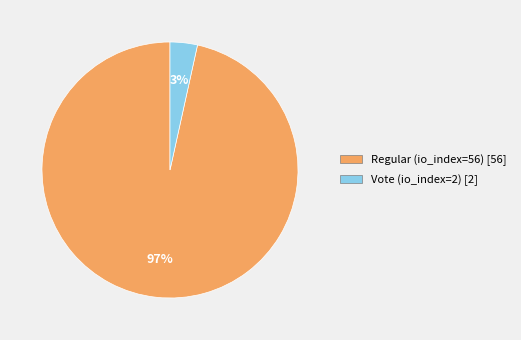

Rank the categories by value from highest to lowest.

Regular (io_index=56), Vote (io_index=2)